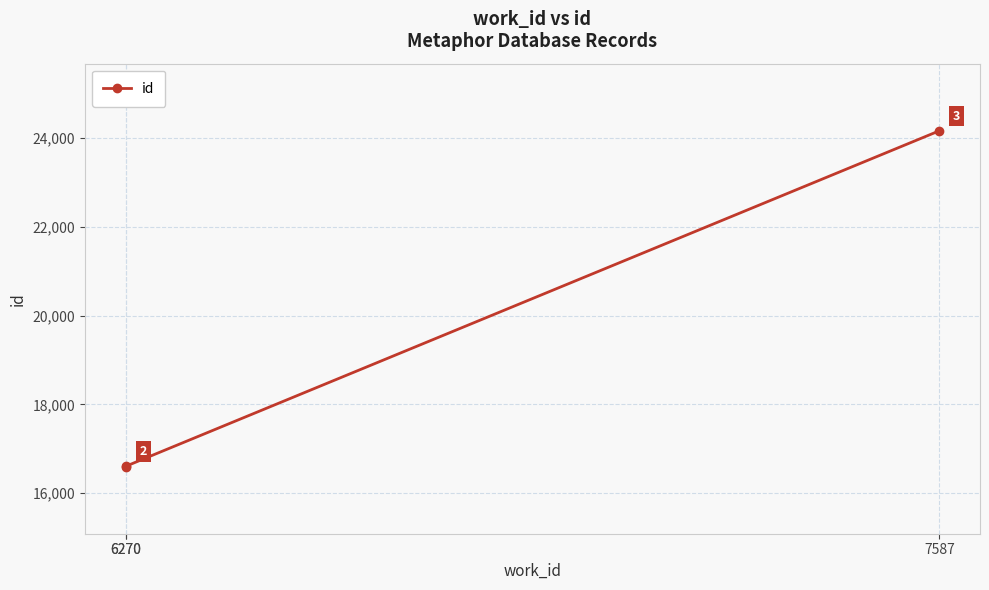

Which label corresponds to the smallest value in the chart?

6270